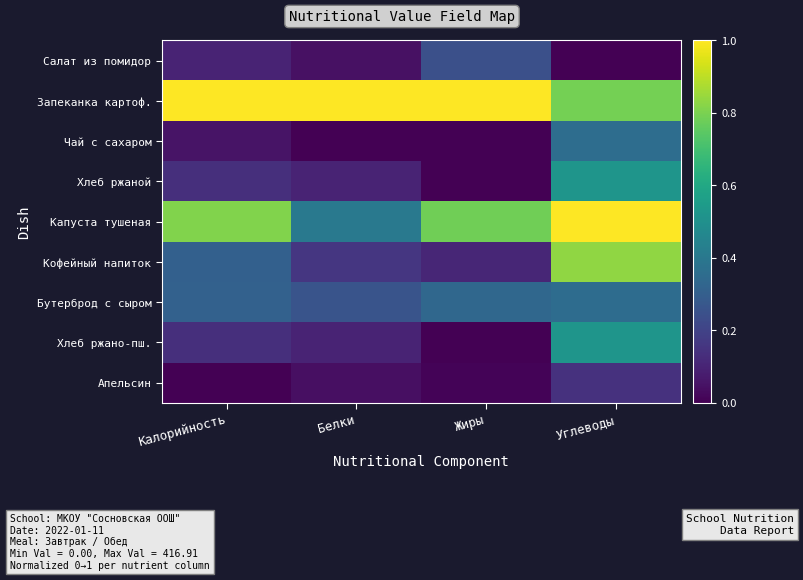

Which label corresponds to the largest value in the chart?

Калорийность